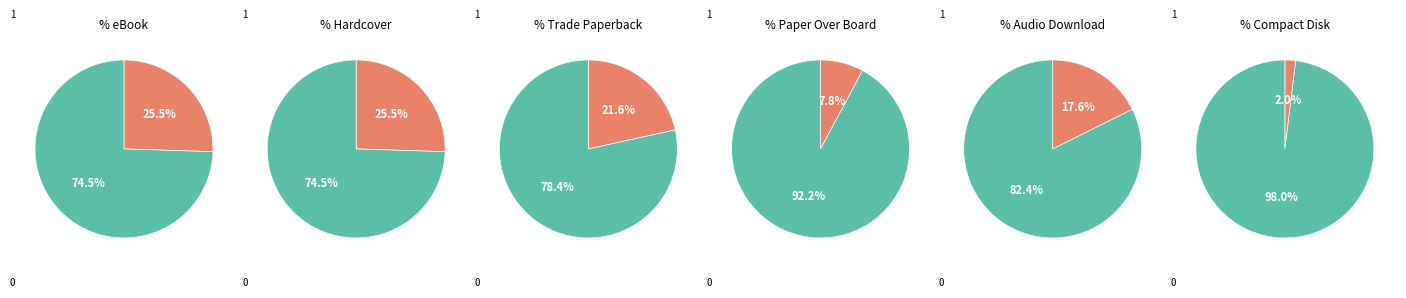

Is it true that Hardcover is 20% of the pie?

False